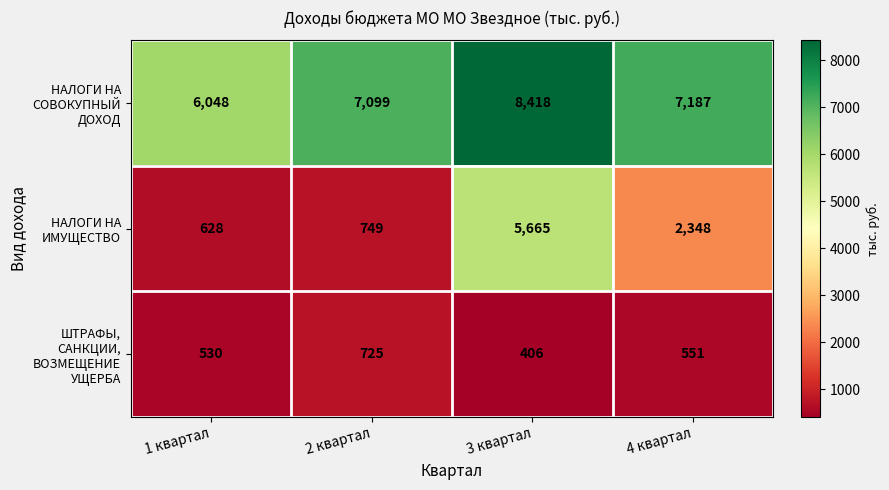

Which series has the widest spread of values?

НАЛОГИ НА ИМУЩЕСТВО